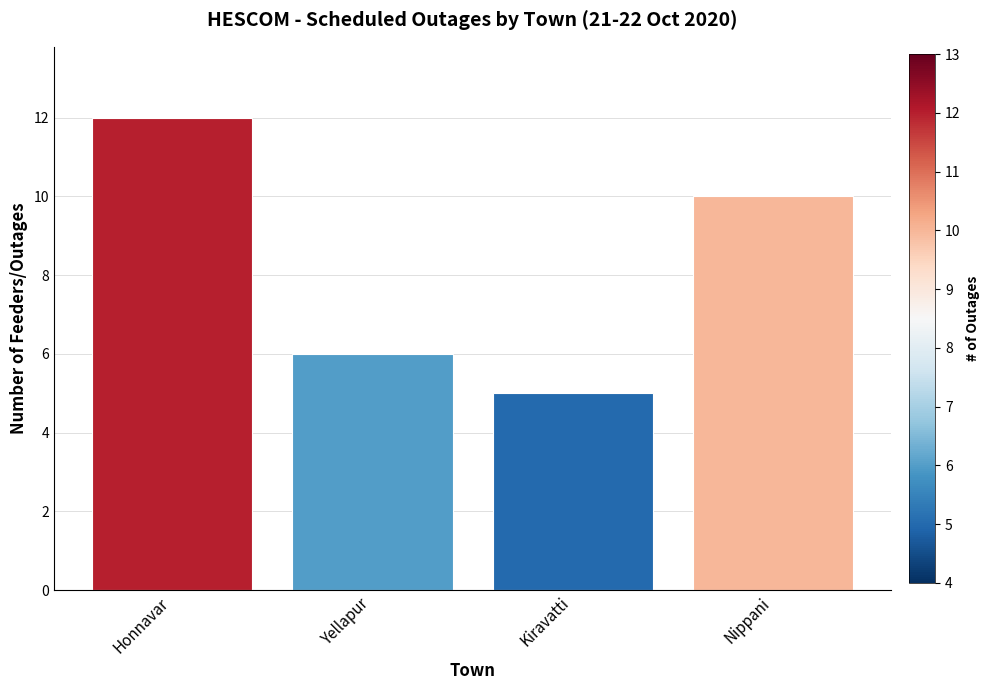

What is the value of the 4th bar from the left?

10